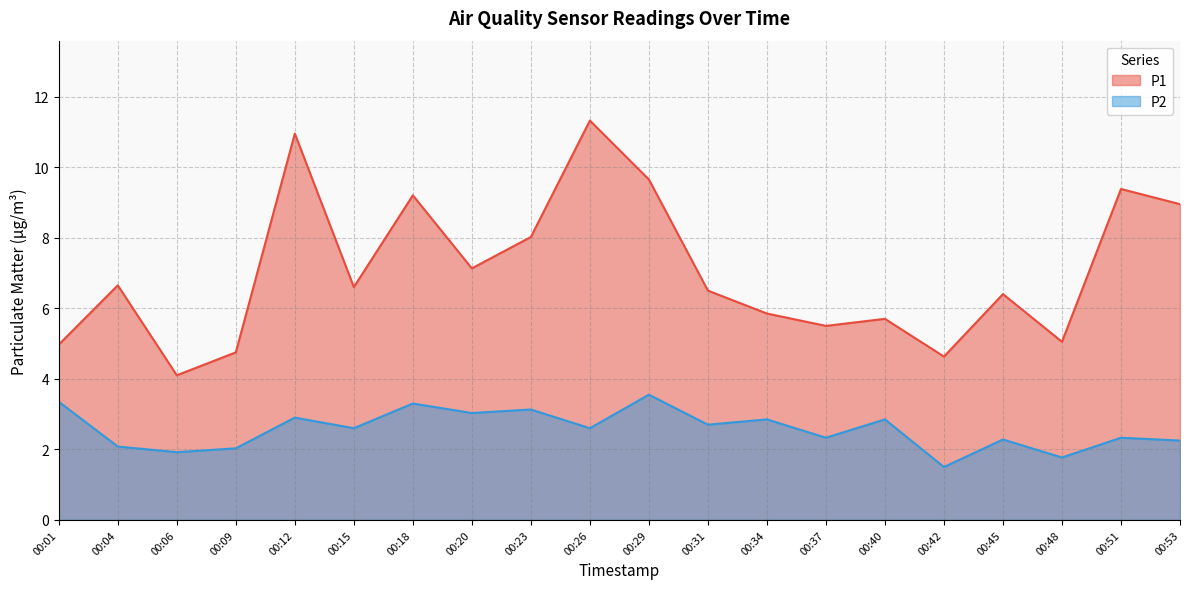

In P1, how many points are lower than both neighbors (excluding endpoints)?

6